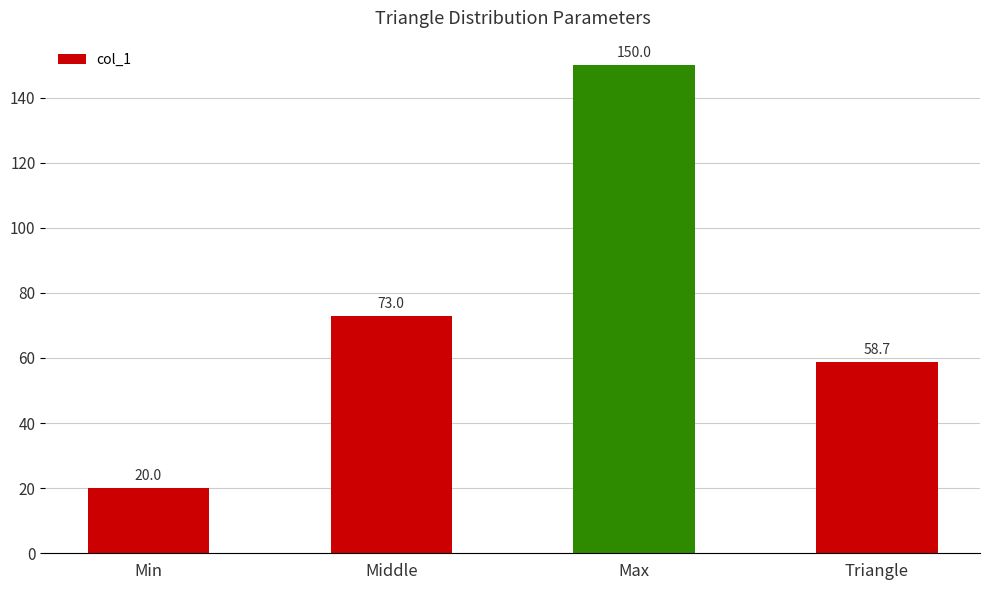

Where is the data nearest to the value 85?

Middle